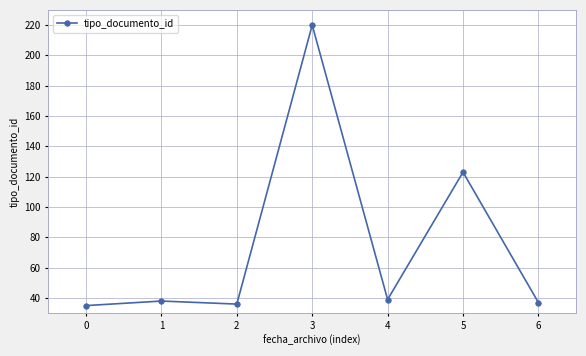

Reading left to right, what are all the values shown in this chart?

35	38	36	220	39	123	37